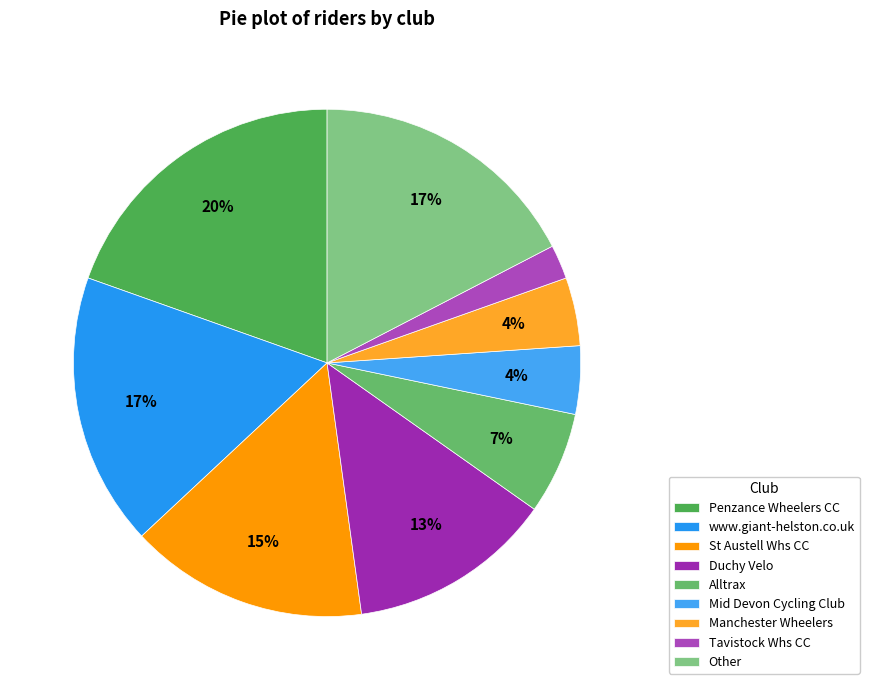

Which slice is the smallest?

Tavistock Whs CC